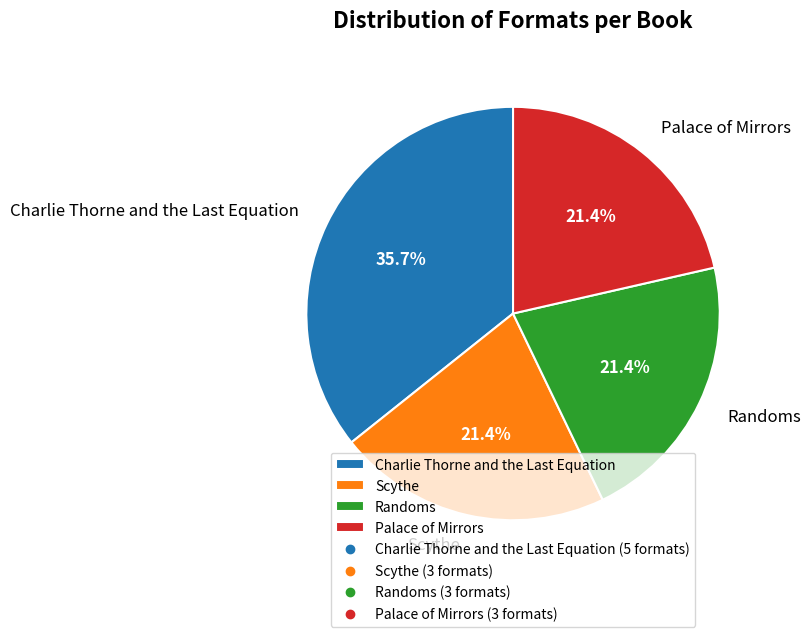

Is there any slice that represents more than half of the pie?

No